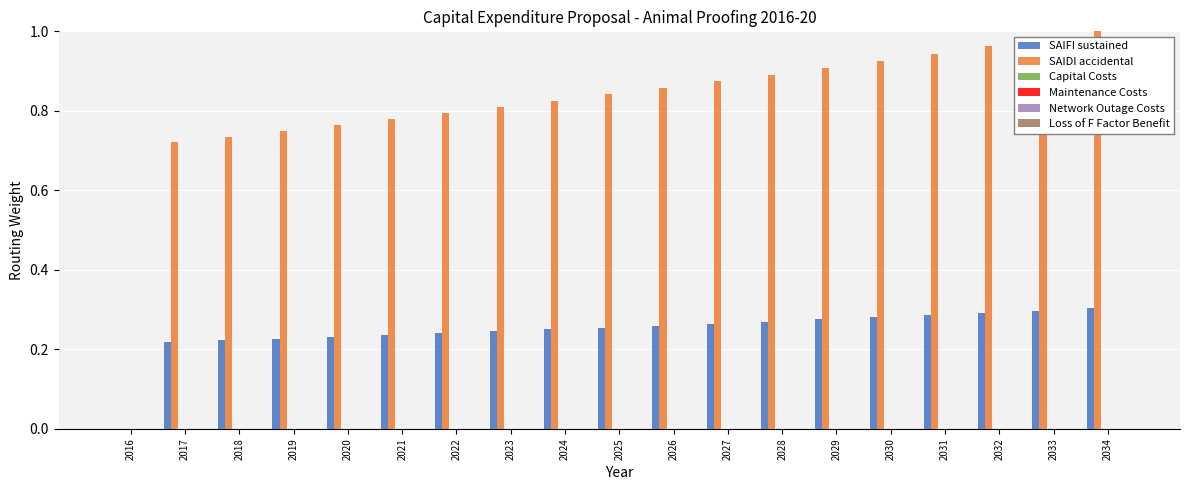

How many categories are shown in the chart?

19